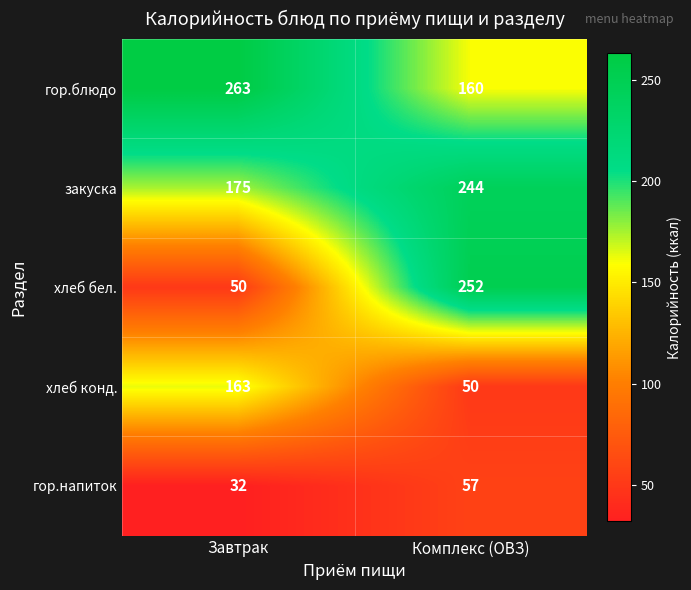

What is the difference between the гор.блюдо values at Комплекс (ОВЗ) and Завтрак?

103